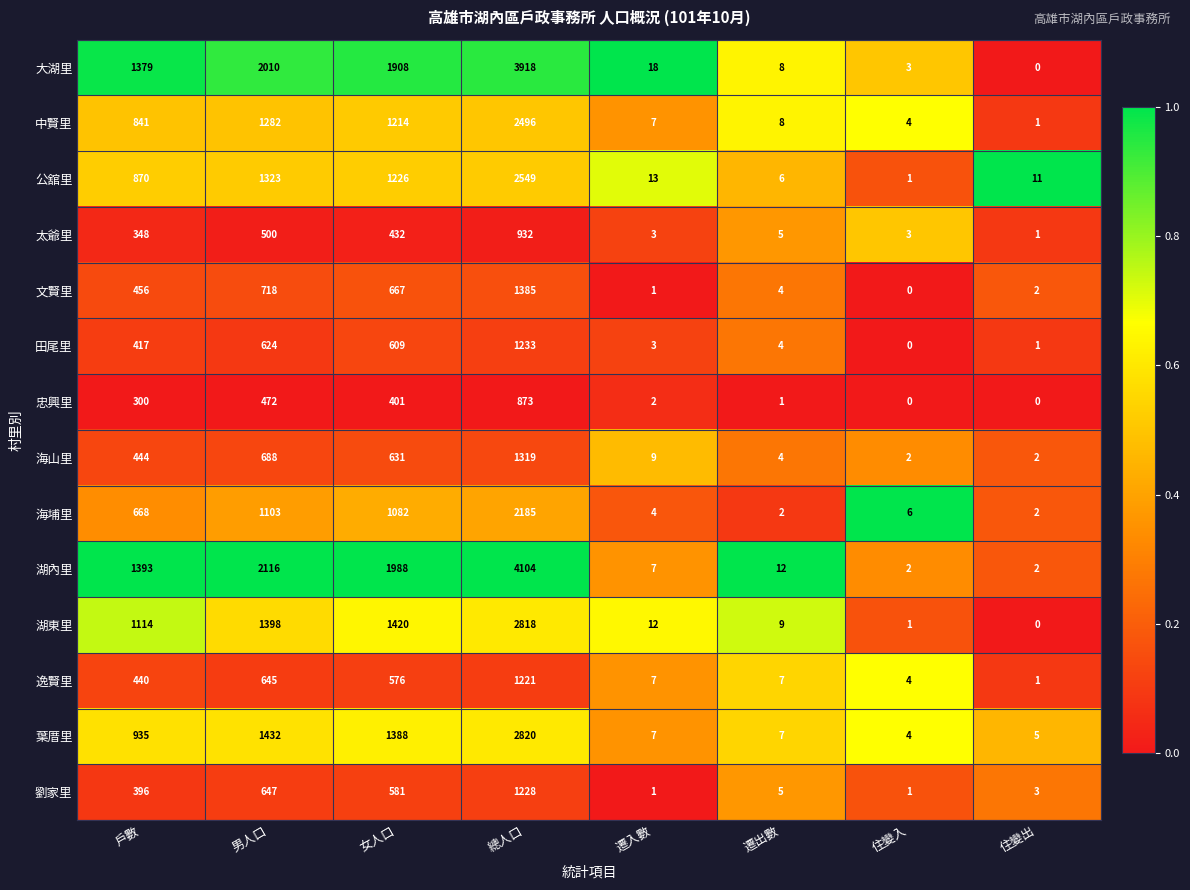

Read the 公舘里 value at 戶數.

870